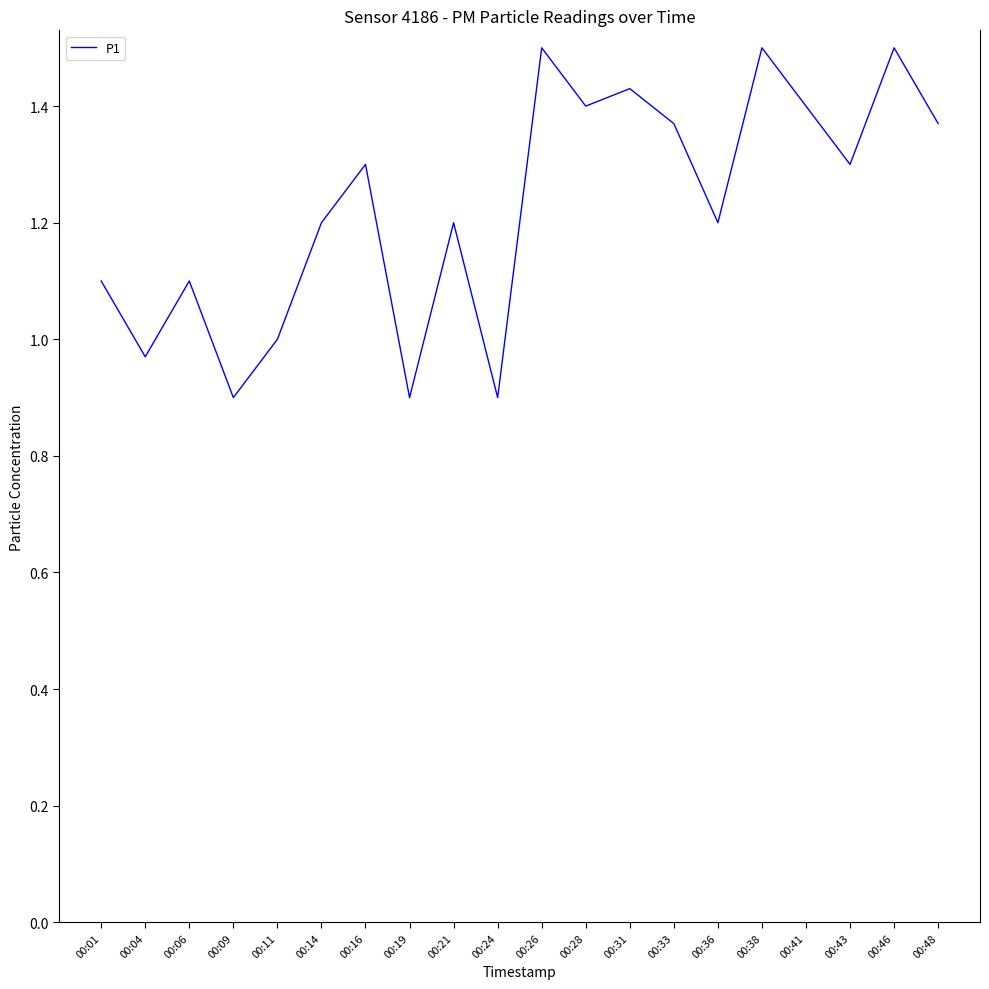

True or false: the data shows 1.4 at 00:28.

True